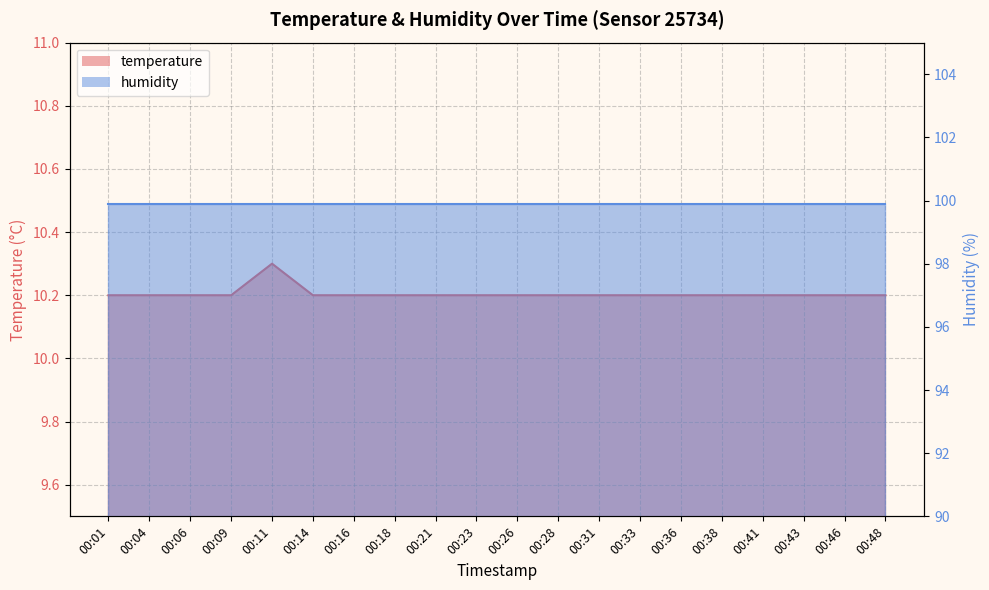

What is the difference between the maximum and minimum values?

0.1